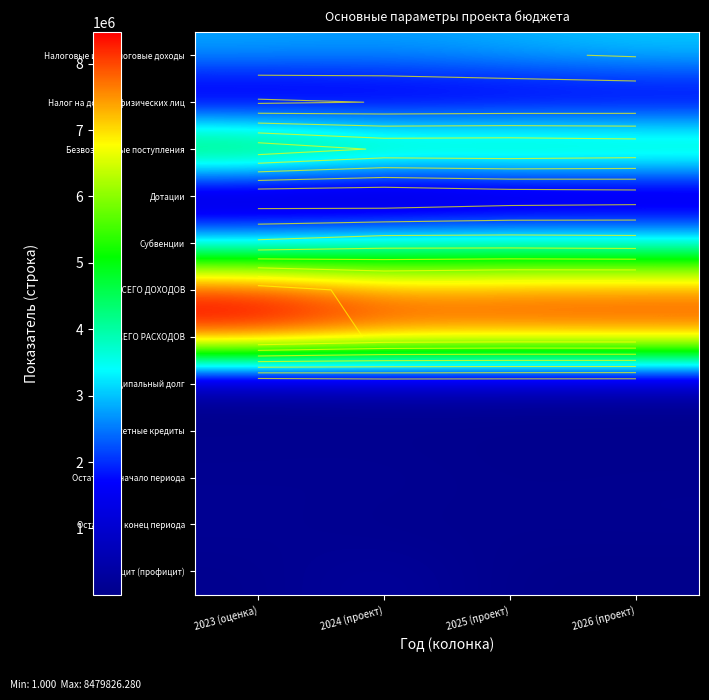

Which series has the widest spread of values?

Безвозмездные поступления